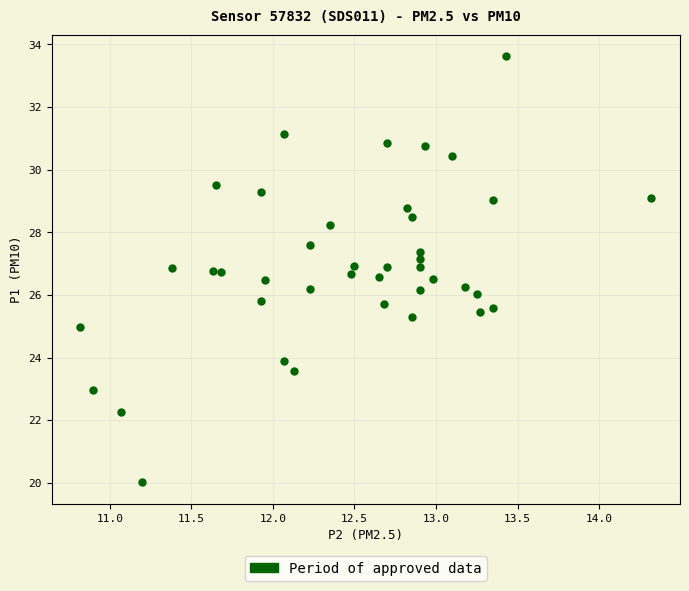

What is the range of Y values (max minus min)?

13.6